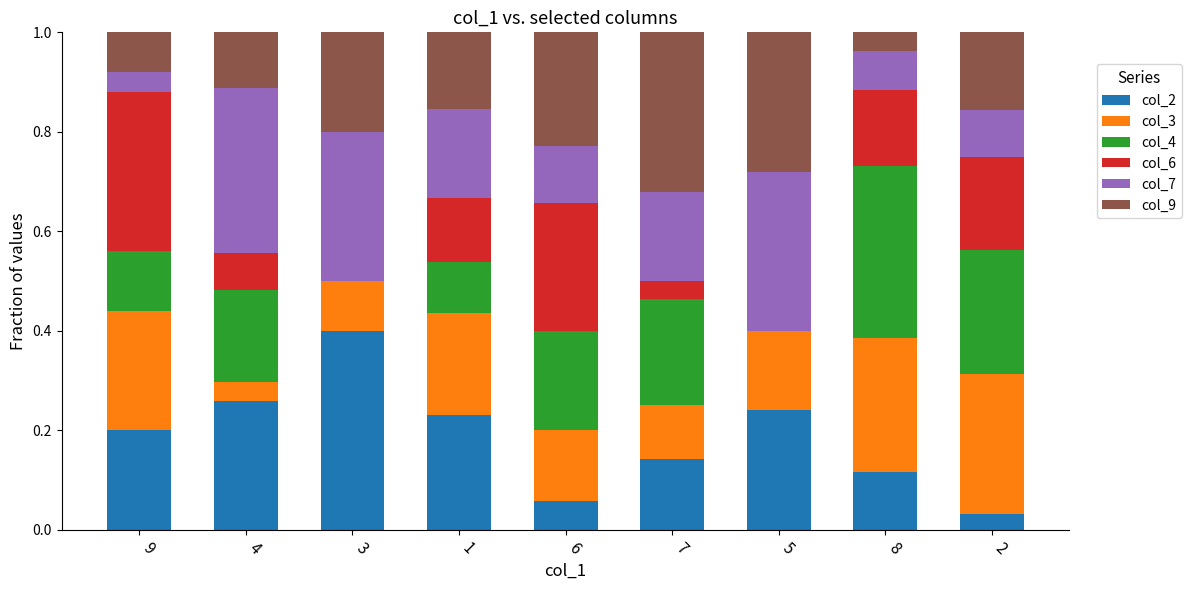

Is it true that col_2 equals 0.1 at 7?

True